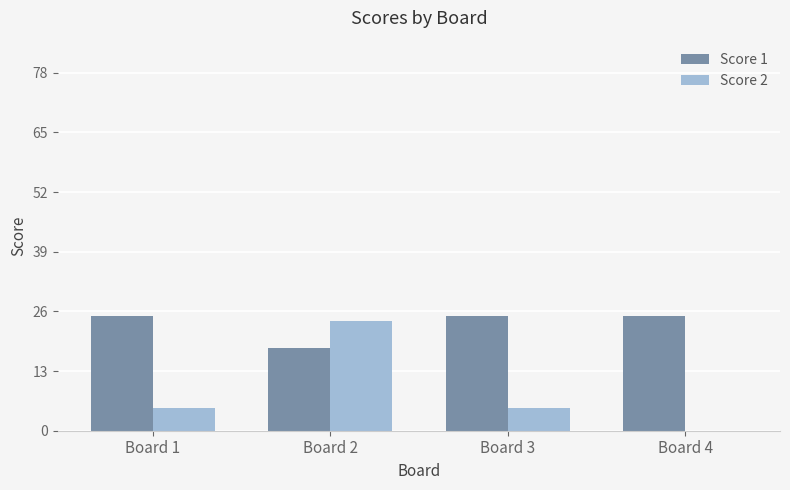

What is the sum of the Score 1 values at Board 2 and Board 1?

43